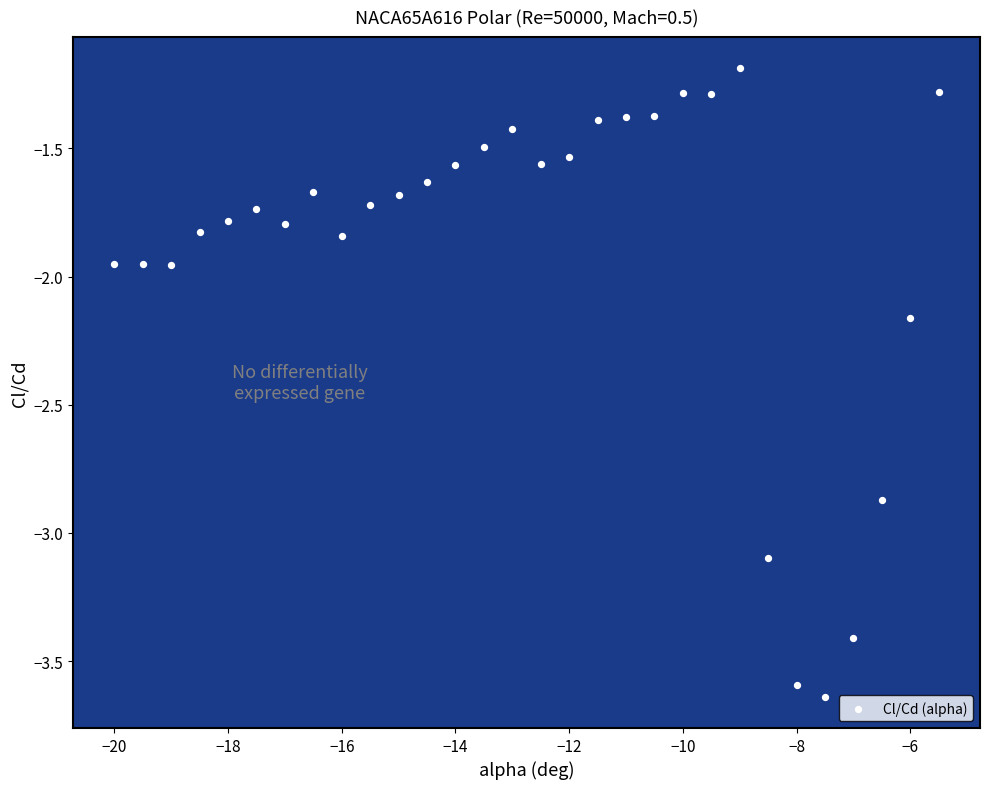

What is the range of X values (max minus min)?

14.5